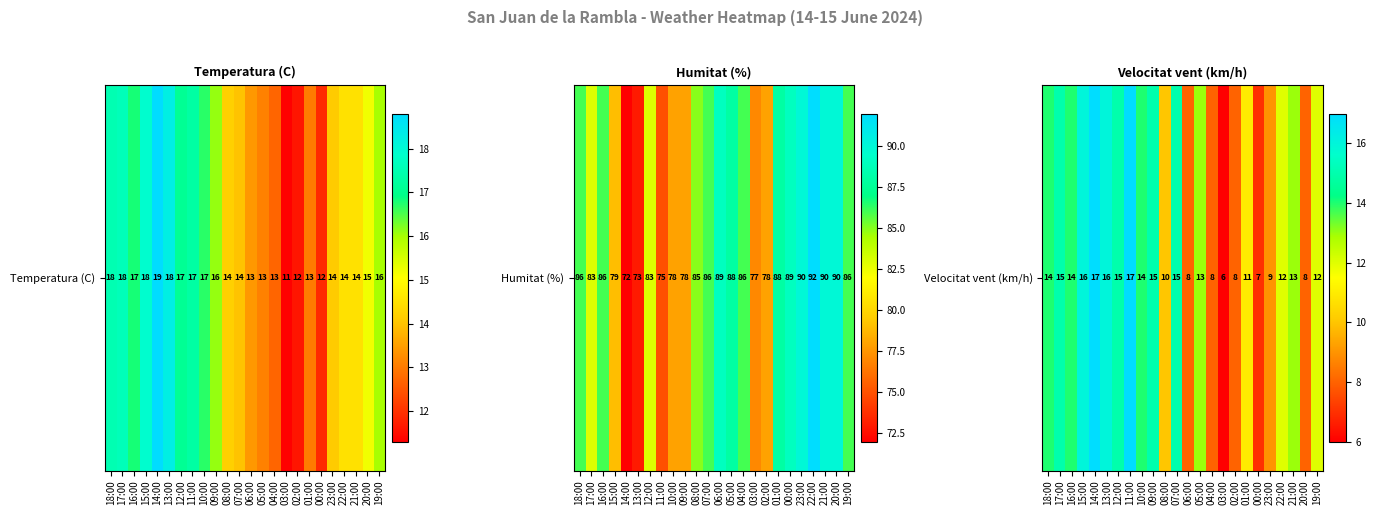

Reading right to left, extract all data points from this chart.

12	8	13	12	9	7	11	8	6	8	13	8	15	10	15	14	17	15	16	17	16	14	15	14